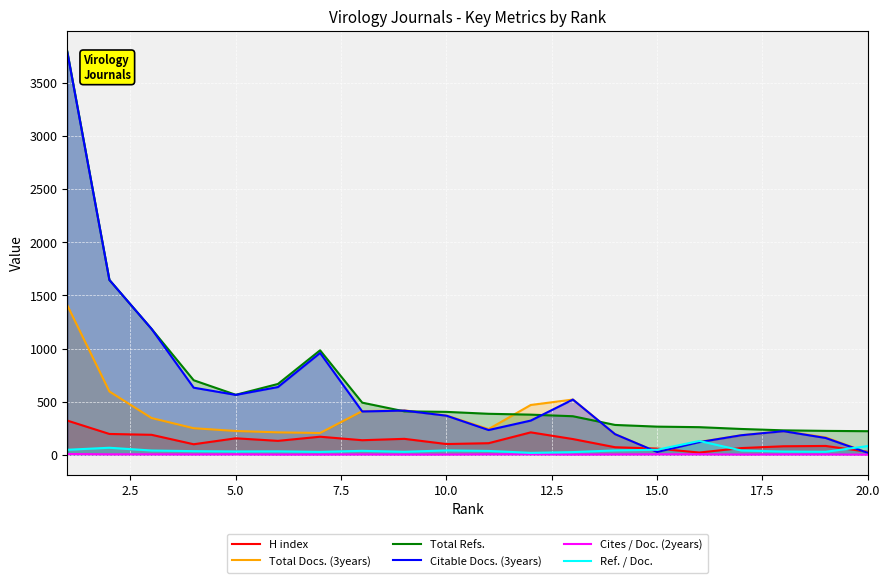

The value of Citable Docs. (3years) at 5.0 is 563. True or false?

True